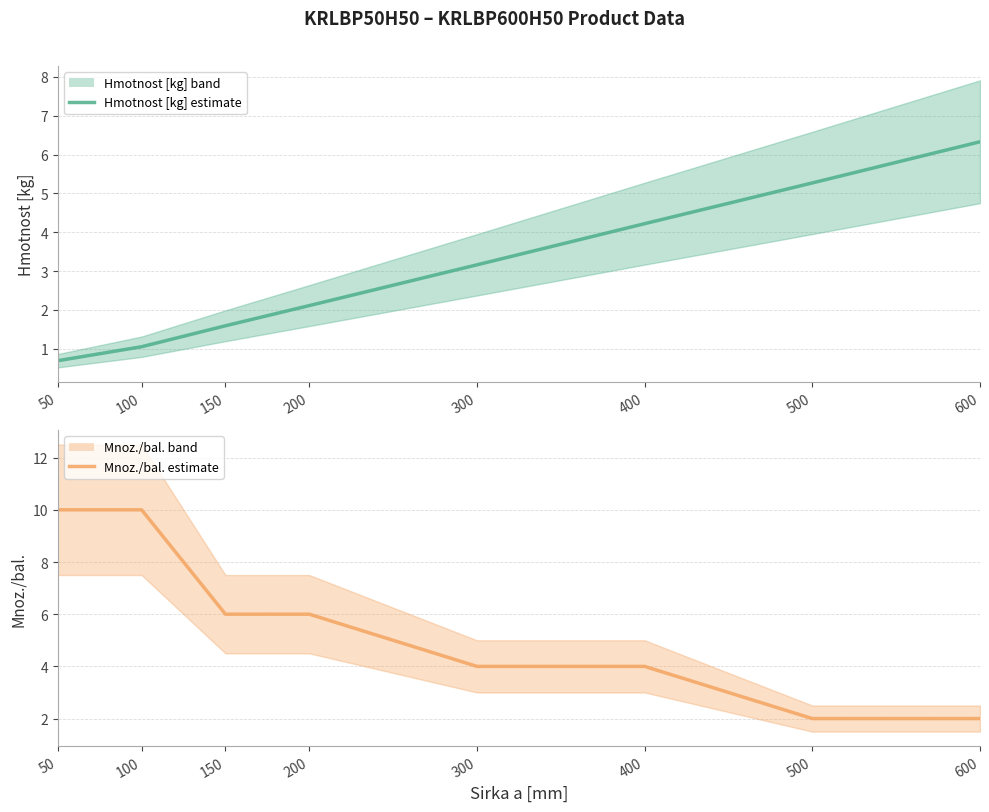

Reading left to right, transcribe all the data shown in this chart.

Hmotnost [kg] (center): 50=0.7	100=1.1	150=1.6	200=2.1	300=3.2	400=4.2	500=5.3	600=6.3
Mnoz./bal. (center): 50=10.0	100=10.0	150=6.0	200=6.0	300=4.0	400=4.0	500=2.0	600=2.0